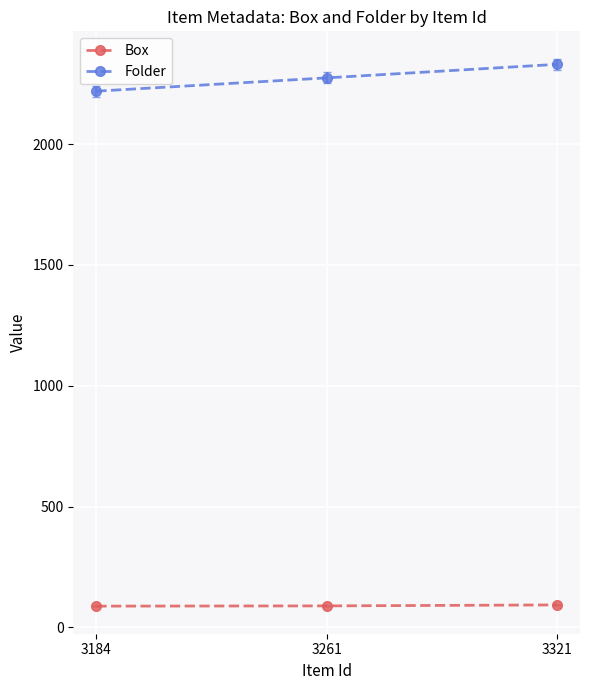

At which category is the sum across all series the highest?

3321